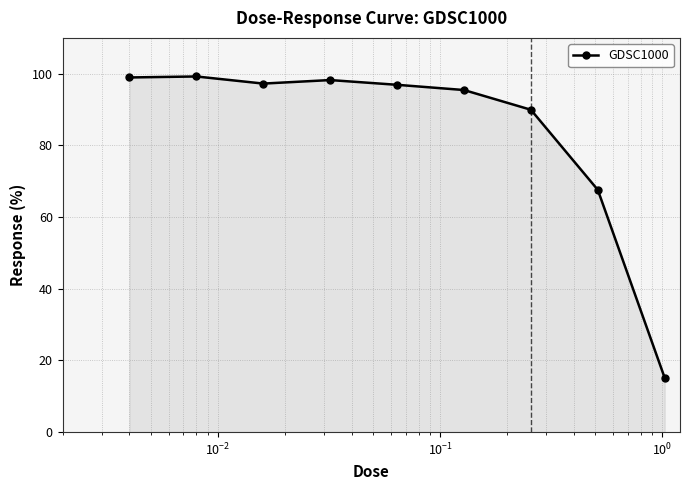

What is the value of the 5th point from the left?

96.9